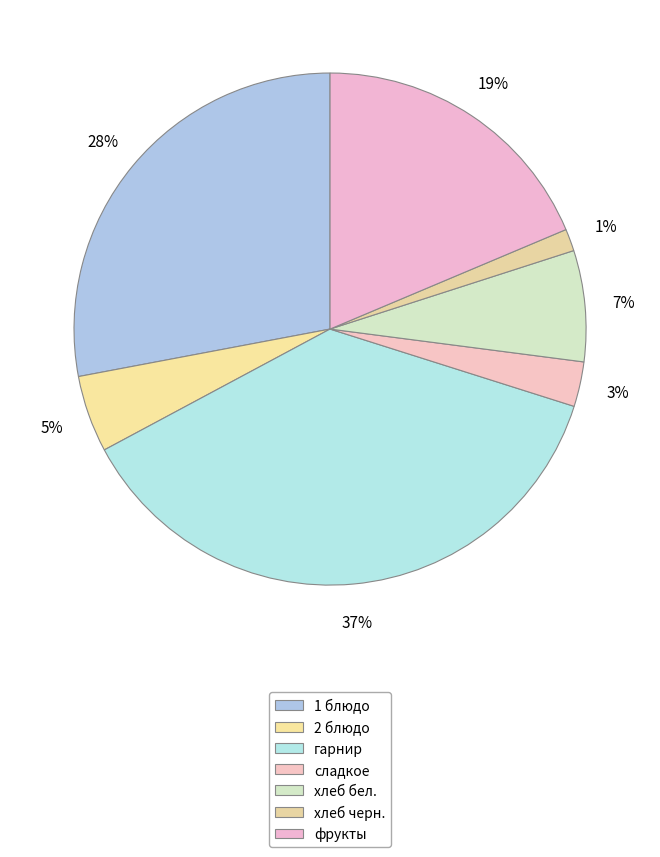

What is the change in value from 1 блюдо to фрукты?

-8.3